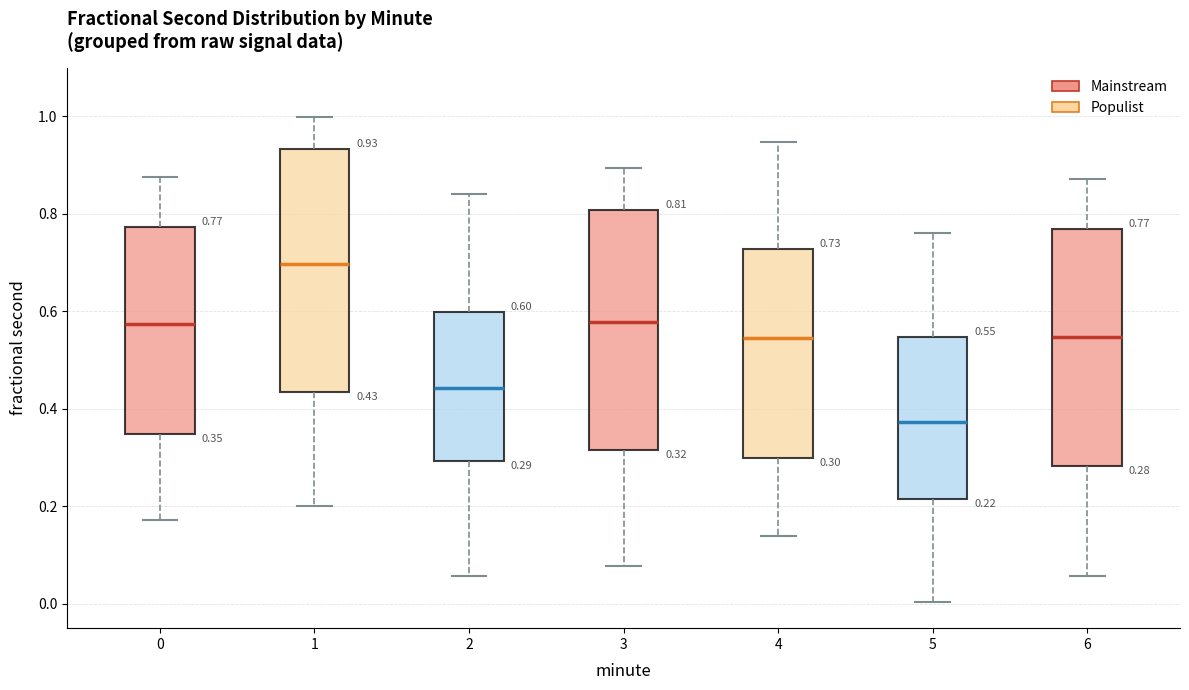

Which box's median line is the highest?

1